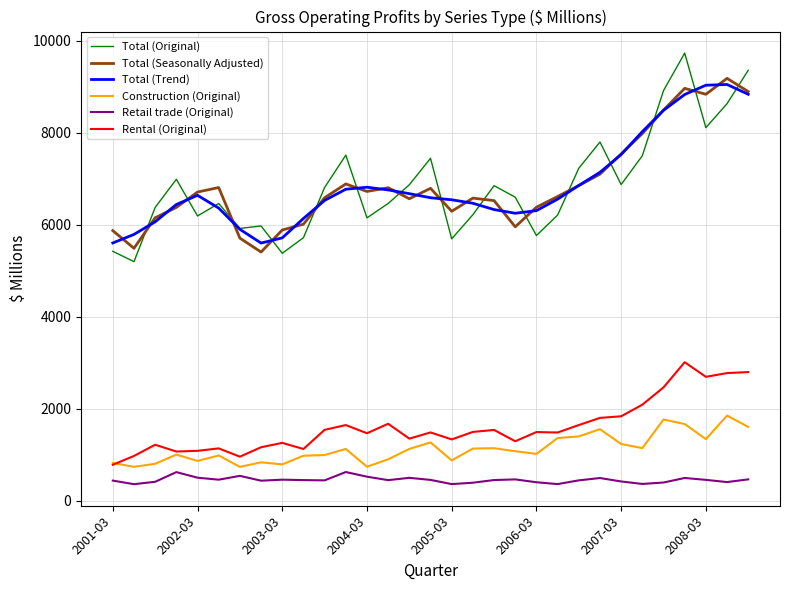

What is the greatest value displayed?

9727